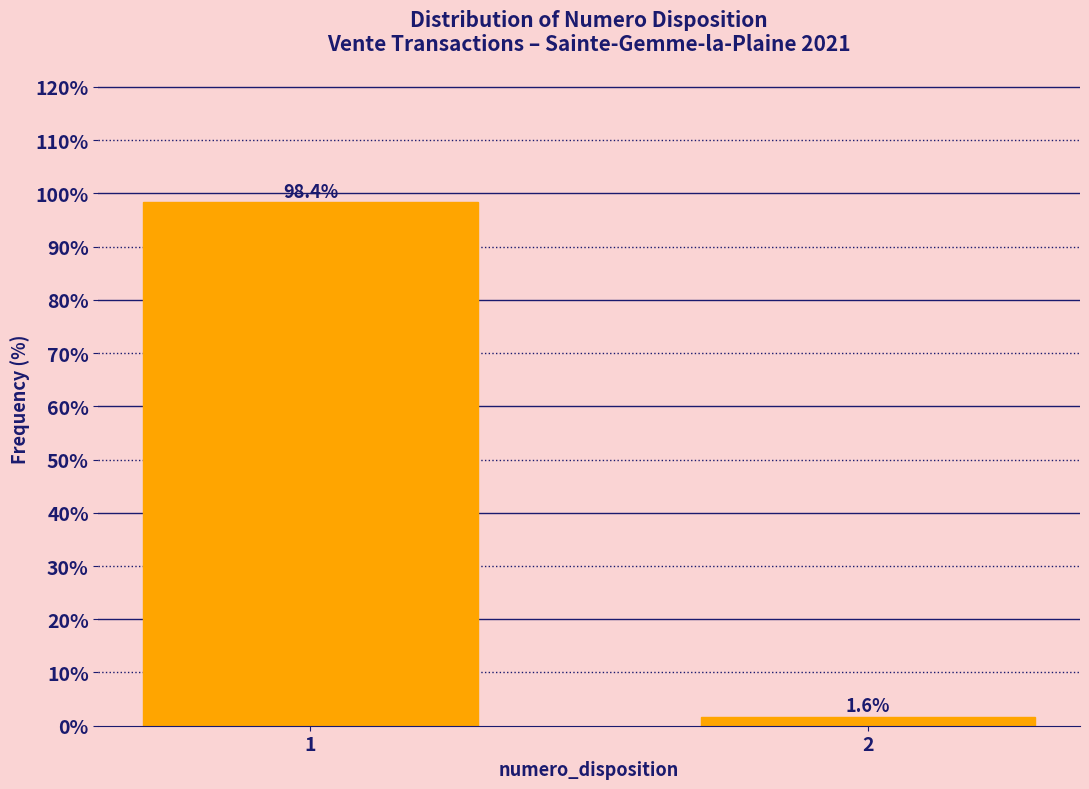

Reading right to left, transcribe all the data shown in this chart.

2=1.6	1=98.4